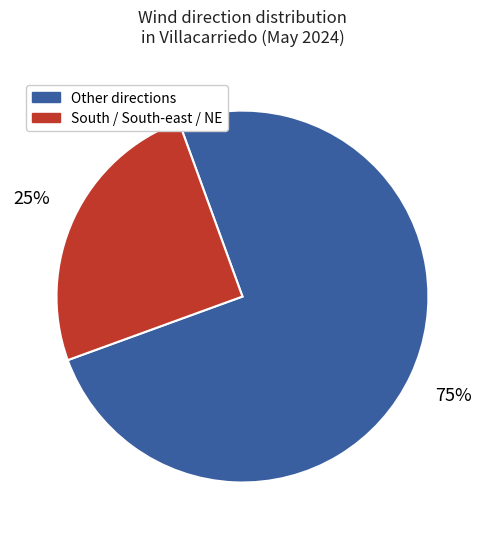

Which category has the biggest portion of the pie?

Other directions